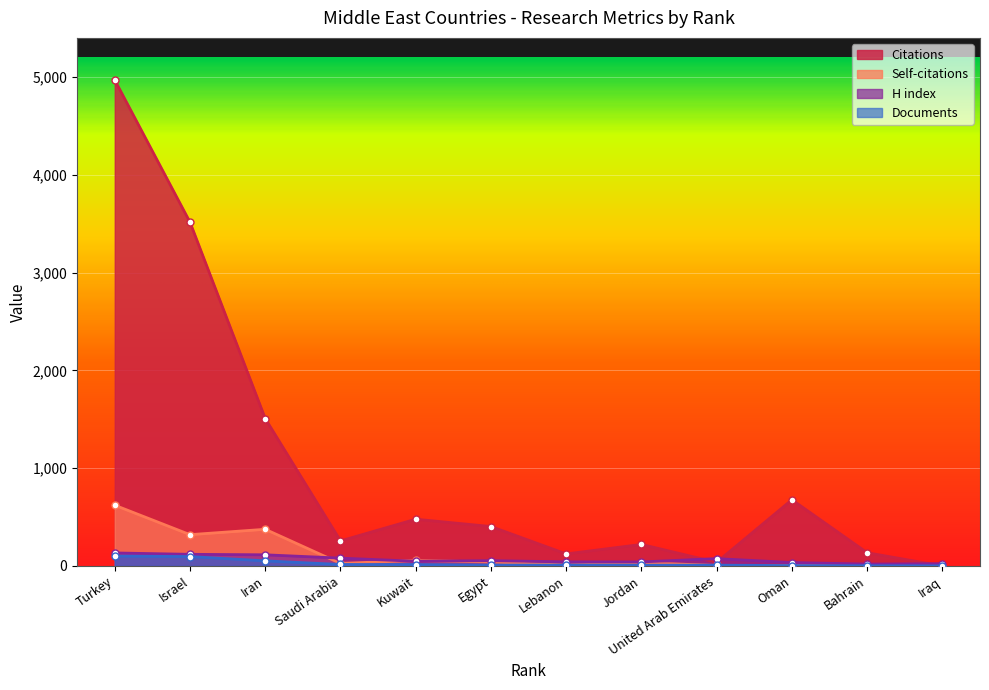

How many values in the Documents series exceed 9?

5